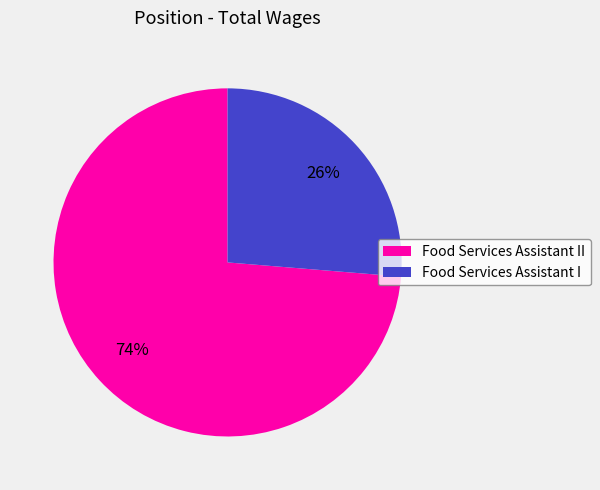

Rank the categories by value from lowest to highest.

Food Services Assistant I, Food Services Assistant II